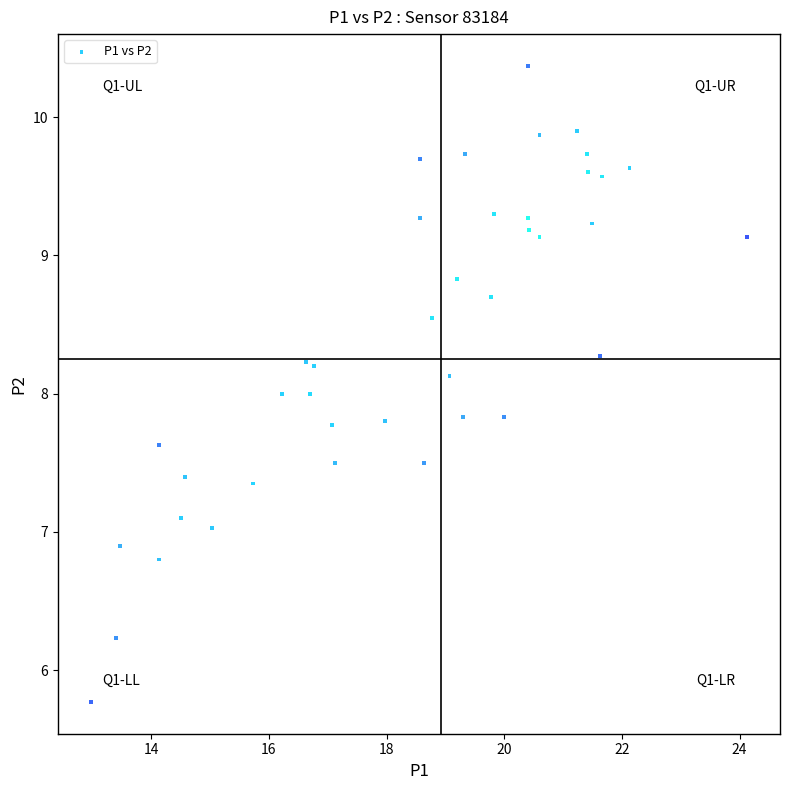

What is the range of Y values (max minus min)?

4.6